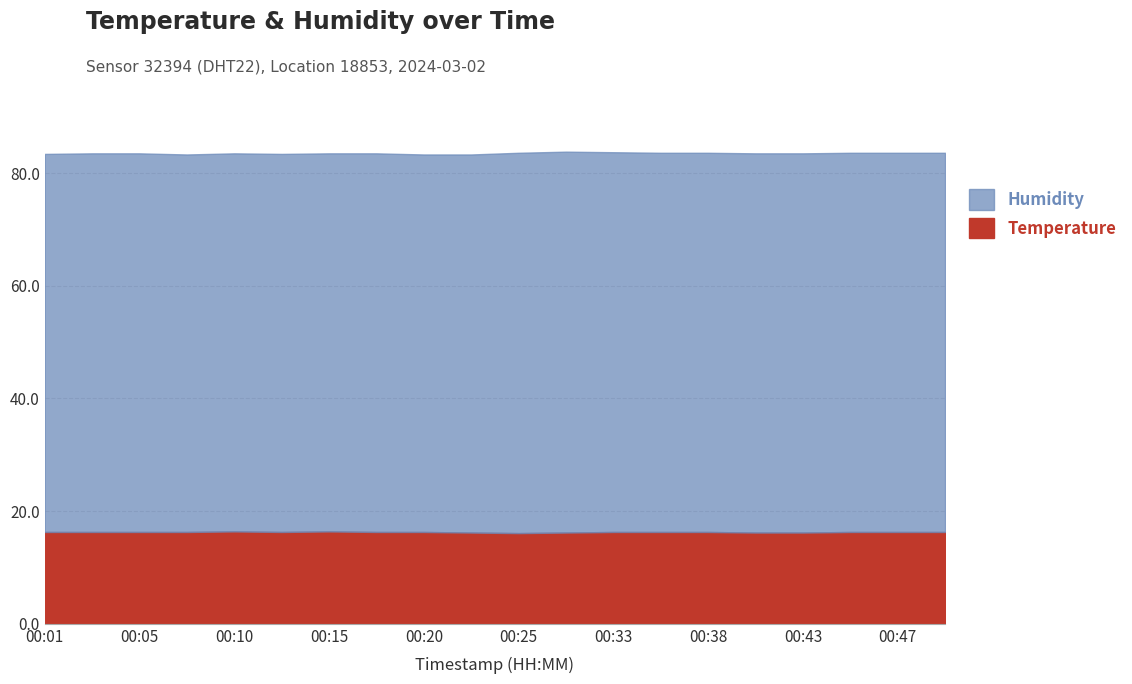

Rank the categories by humidity value from highest to lowest.

00:28, 00:25, 00:33, 00:35, 00:38, 00:40, 00:43, 00:45, 00:47, 00:50, 00:03, 00:05, 00:18, 00:01, 00:10, 00:13, 00:15, 00:23, 00:08, 00:20